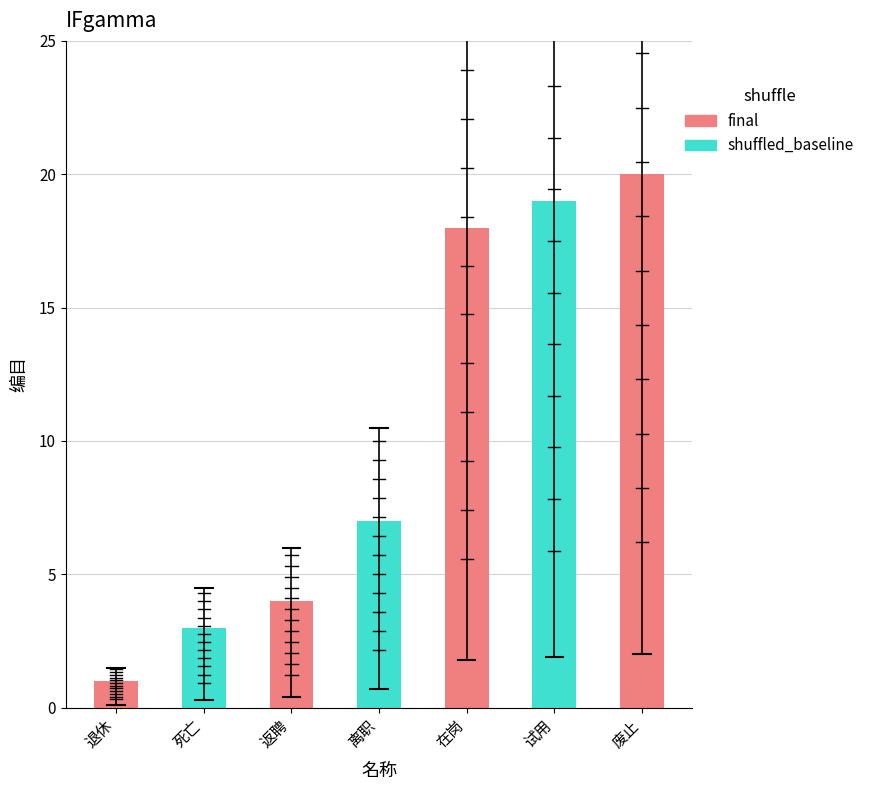

Reading left to right, what are all the values shown in this chart?

退休=1	死亡=3	返聘=4	离职=7	在岗=18	试用=19	废止=20